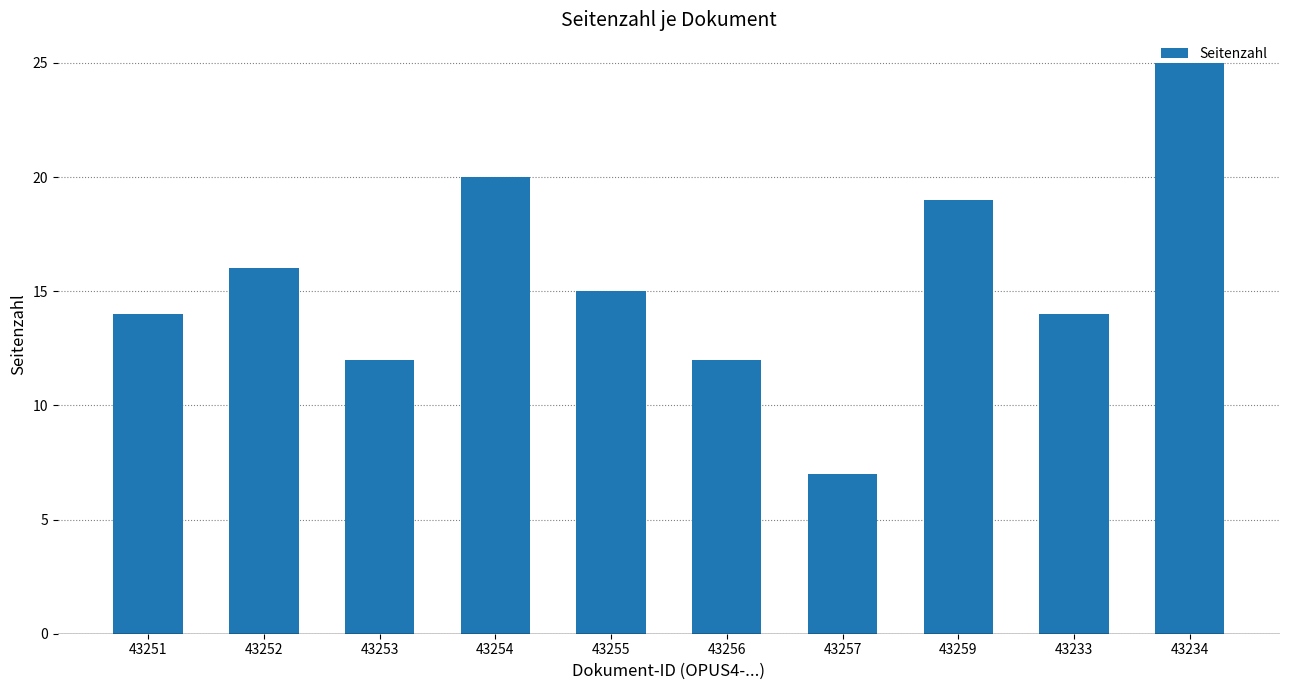

At which label does the data first exceed 15?

43252